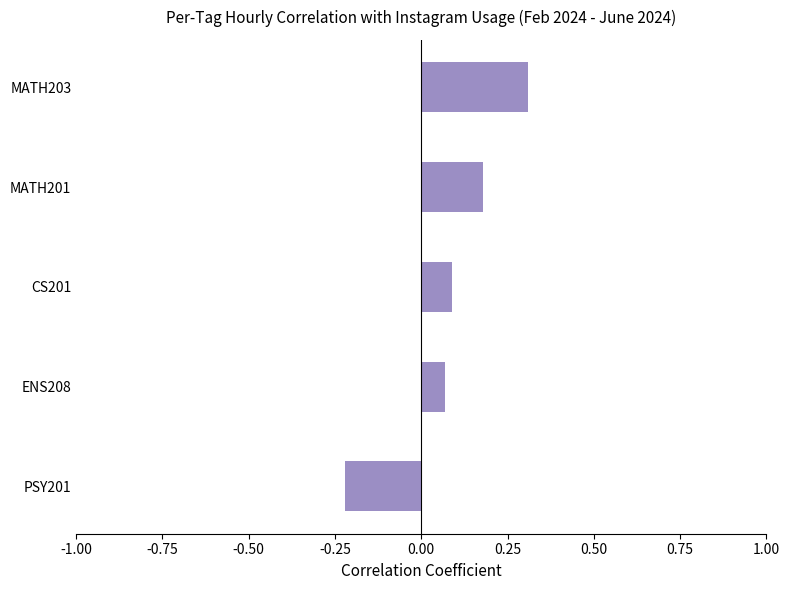

The value at ENS208 is 0.1. True or false?

True